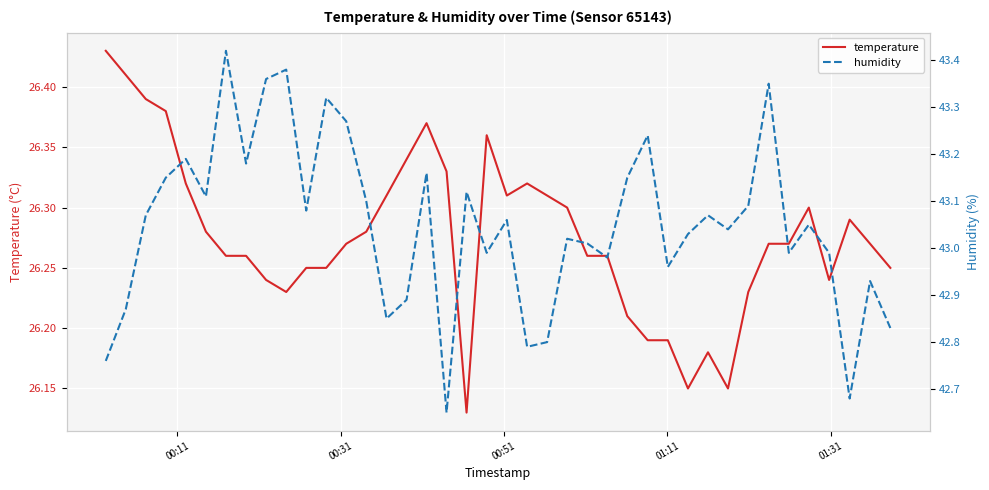

Rank the series by their average value, from highest to lowest.

humidity, temperature